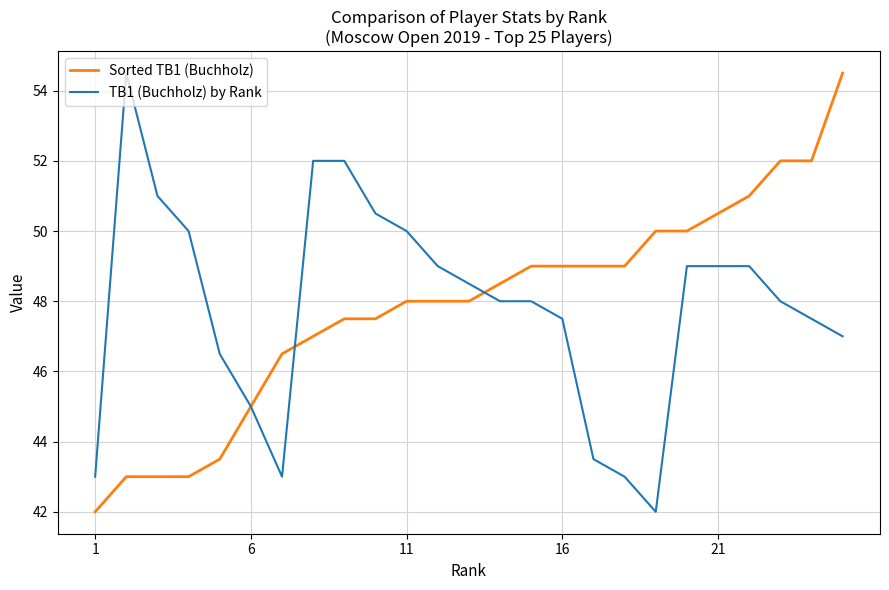

What is the minimum value shown in the chart?

42.0